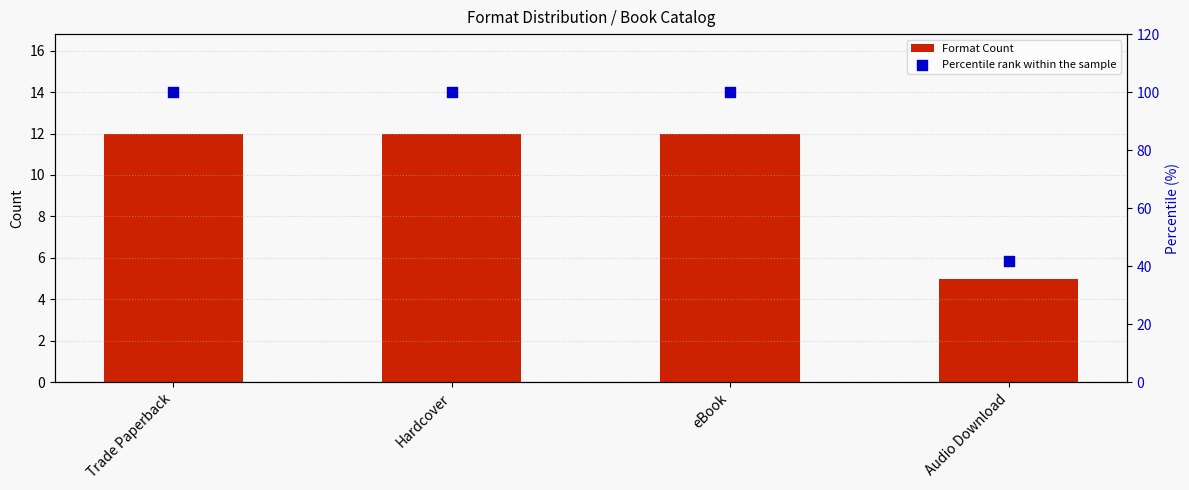

At which category is the sum across all series the highest?

Trade Paperback